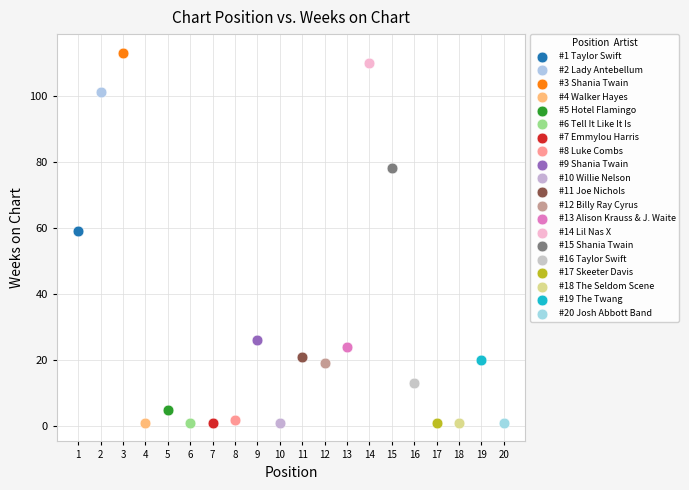

What are all the series names shown in the legend?

#1 Taylor Swift, #2 Lady Antebellum, #3 Shania Twain, #4 Walker Hayes, #5 Hotel Flamingo, #6 Tell It Like It Is, #7 Emmylou Harris, #8 Luke Combs, #9 Shania Twain, #10 Willie Nelson, #11 Joe Nichols, #12 Billy Ray Cyrus, #13 Alison Krauss & J. Waite, #14 Lil Nas X, #15 Shania Twain, #16 Taylor Swift, #17 Skeeter Davis, #18 The Seldom Scene, #19 The Twang, #20 Josh Abbott Band